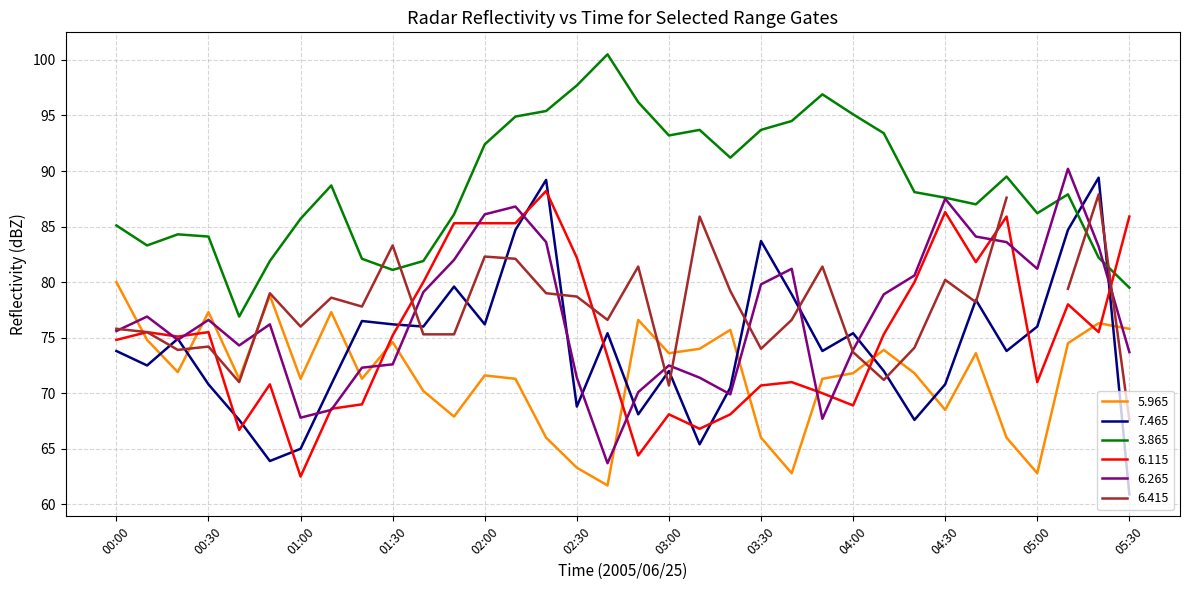

The 6.115 series shows 85.9 at 05:30. True or false?

True